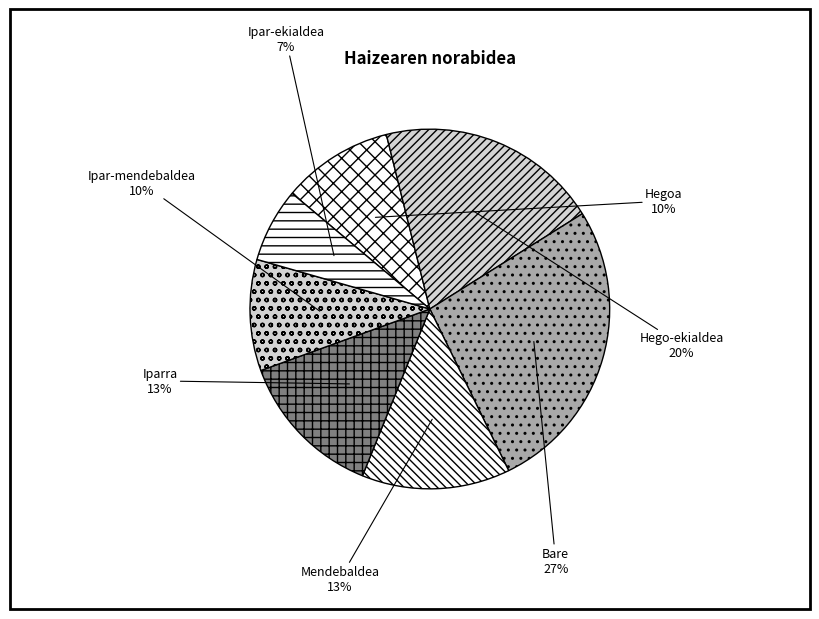

To the nearest percent, what is the combined percentage of Bare and Iparra?

40%